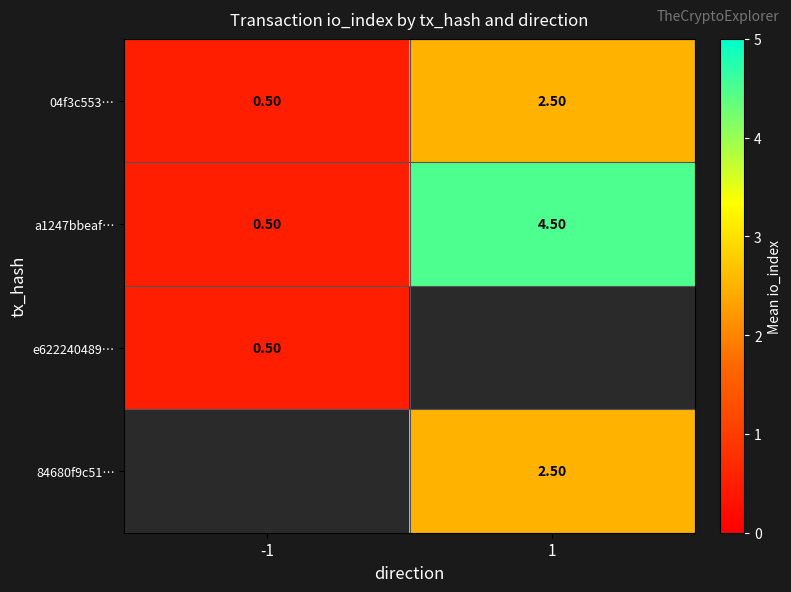

List the labels in order of 04f3c553… value, largest first.

1, -1